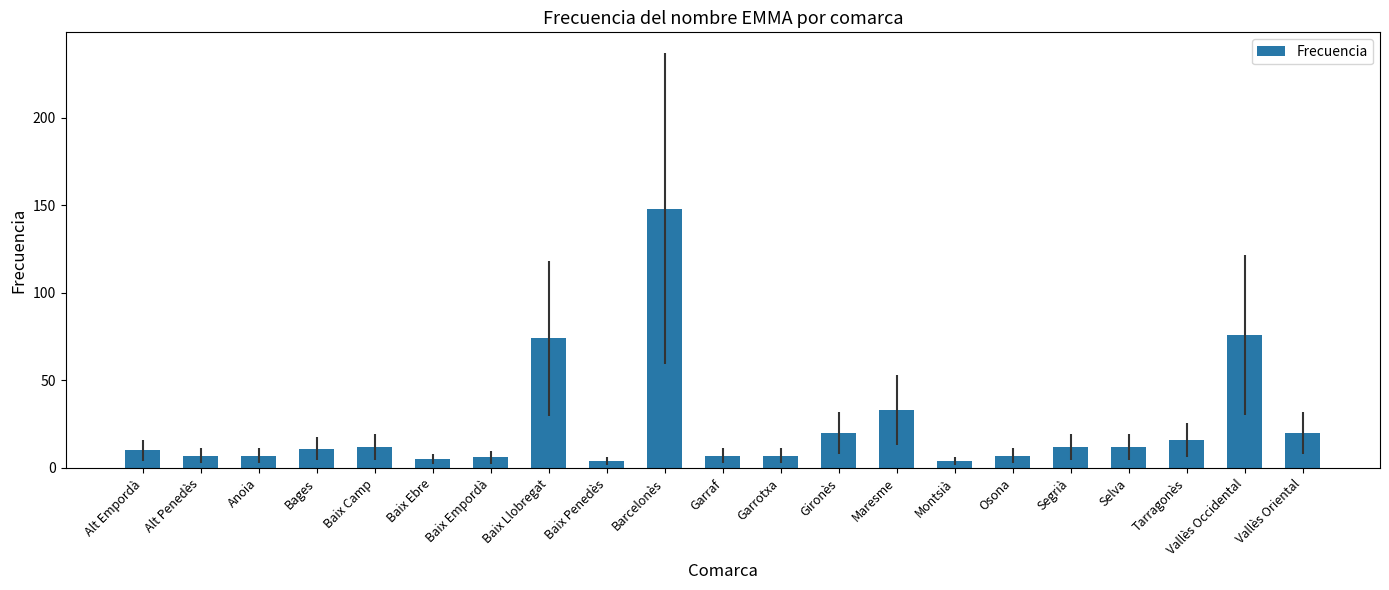

How many values are below 11?

10